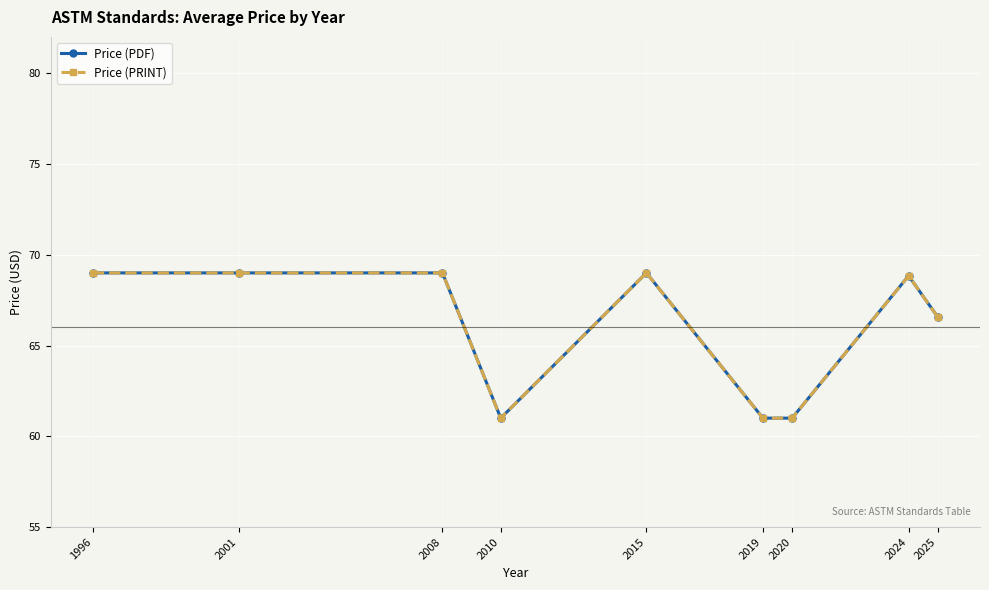

What is the total value across all series at 2020?

122.0